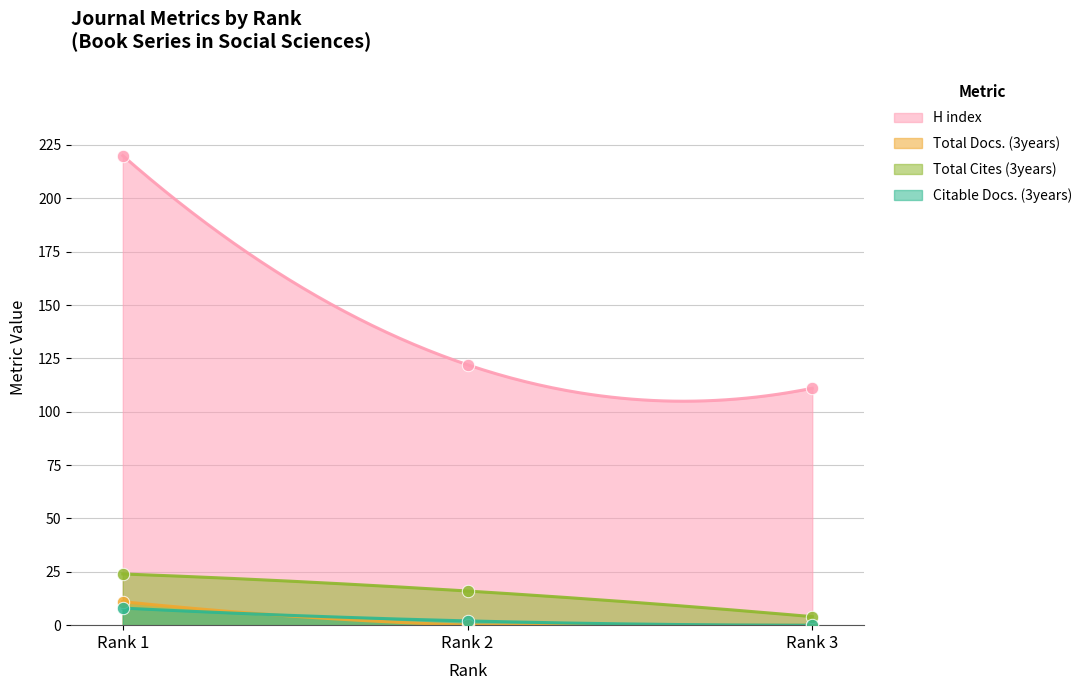

What are all the series names shown in the legend?

H index, Total Docs. (3years), Total Cites (3years), Citable Docs. (3years)